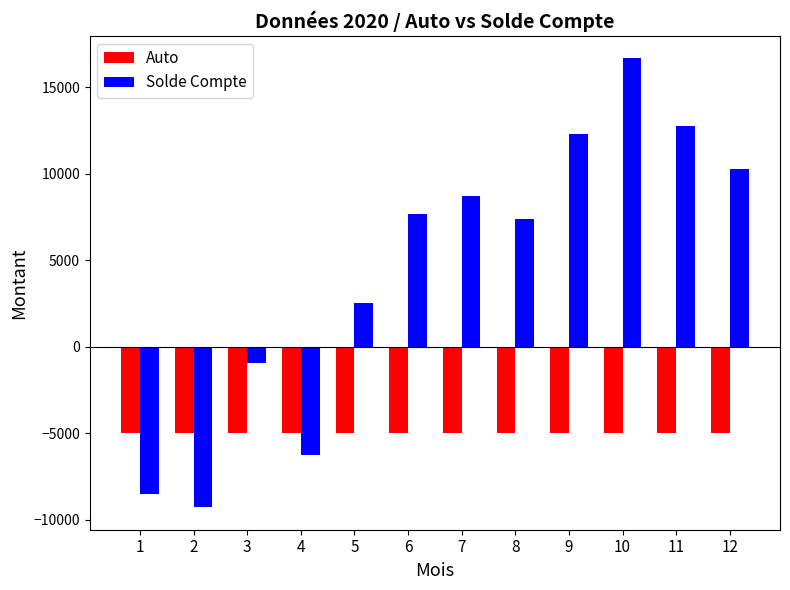

What is the greatest value displayed?

16655.2